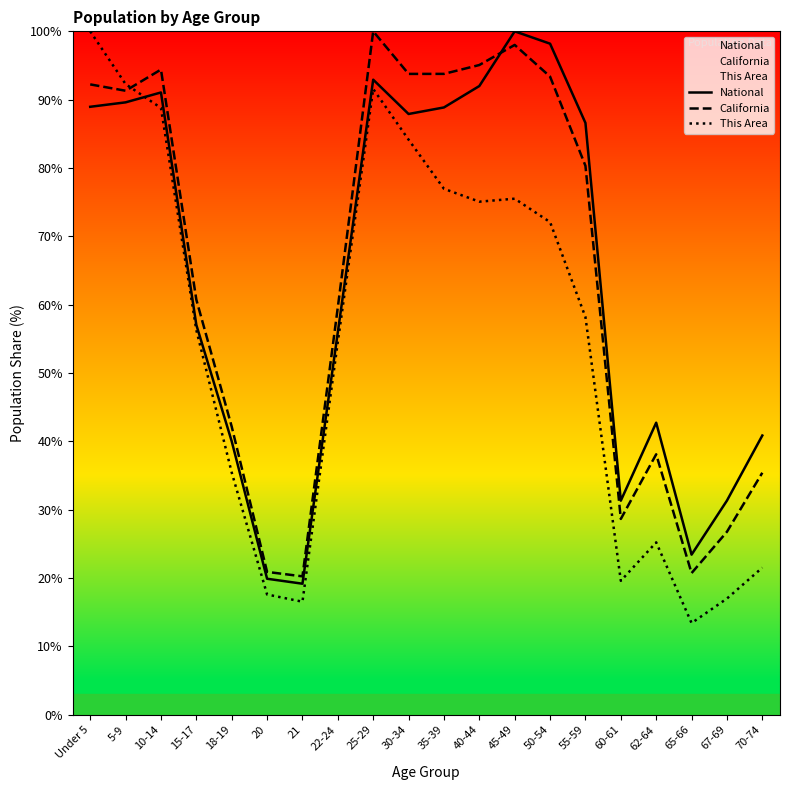

How many data points in National are less than 86?

10